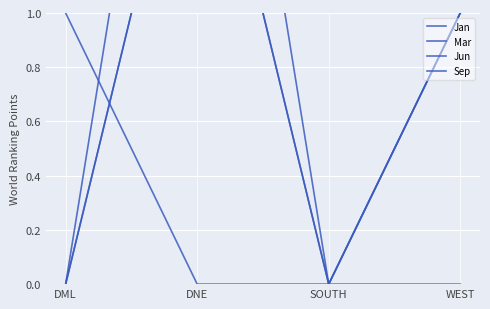

Count the number of categories in the chart.

4